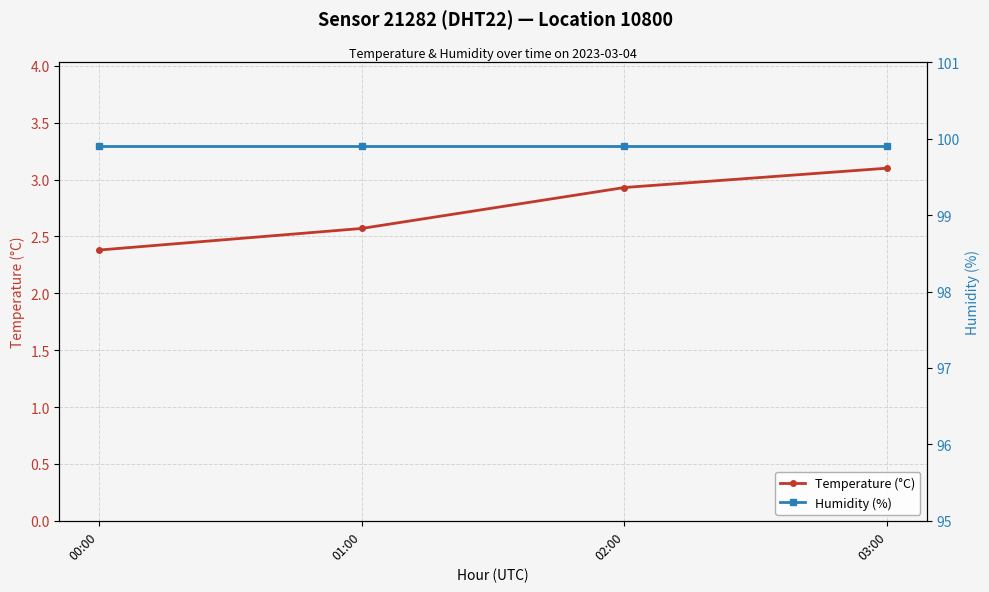

Which label corresponds to the smallest value in the chart?

00:00